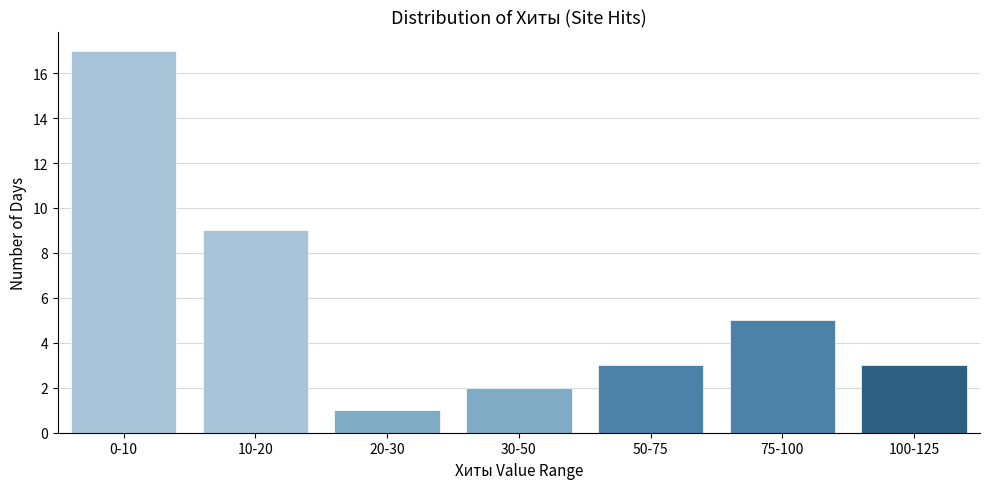

Reading left to right, list all the values displayed in this chart.

17	9	1	2	3	5	3